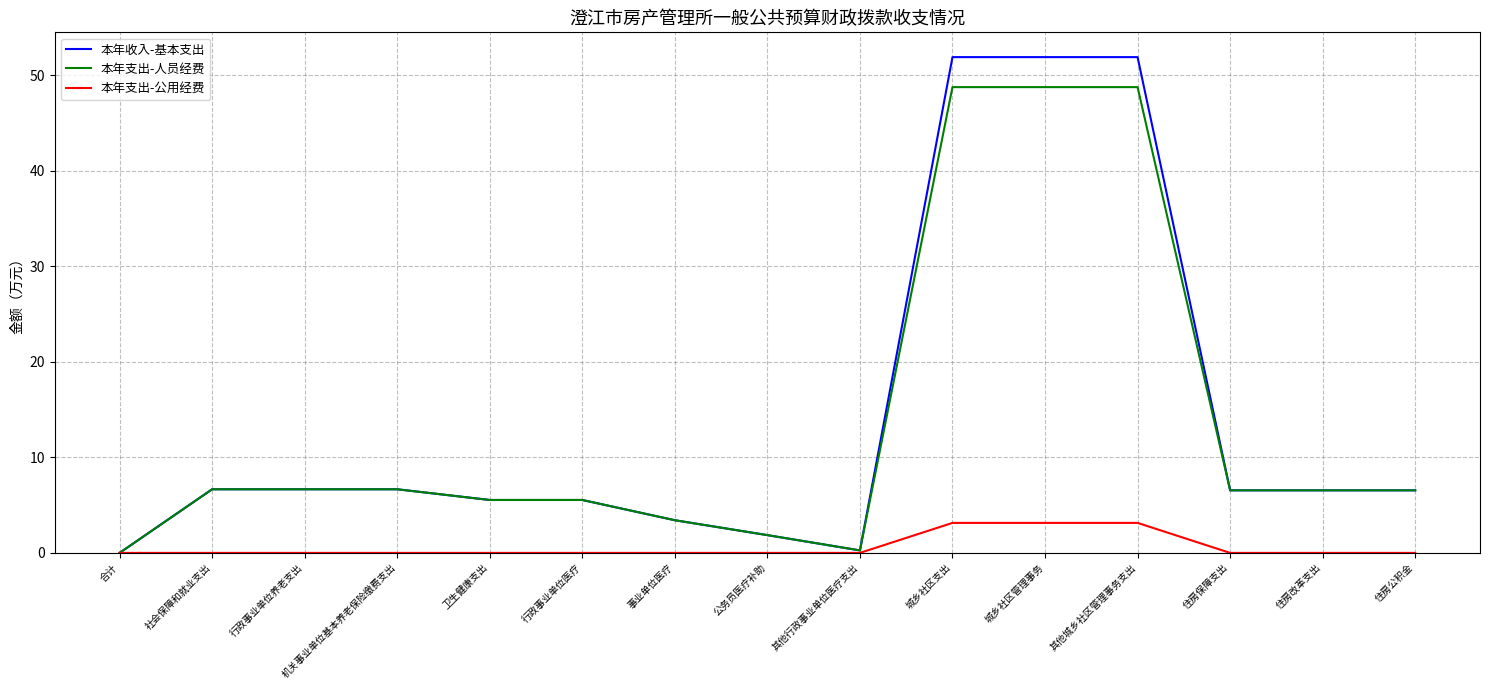

Rank the series at 城乡社区管理事务 from highest to lowest value.

本年收入-基本支出, 本年支出-人员经费, 本年支出-公用经费